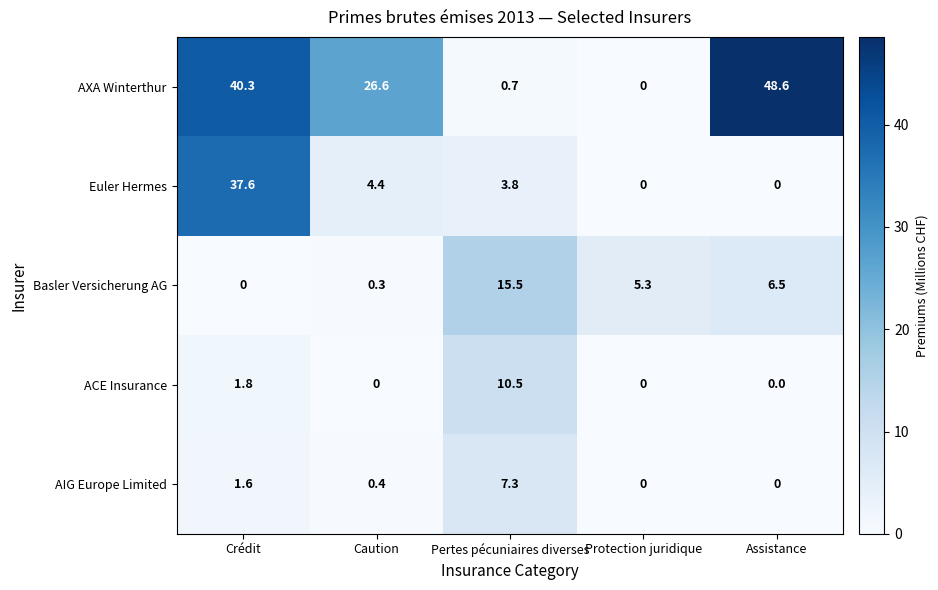

What is the greatest value displayed?

48.6